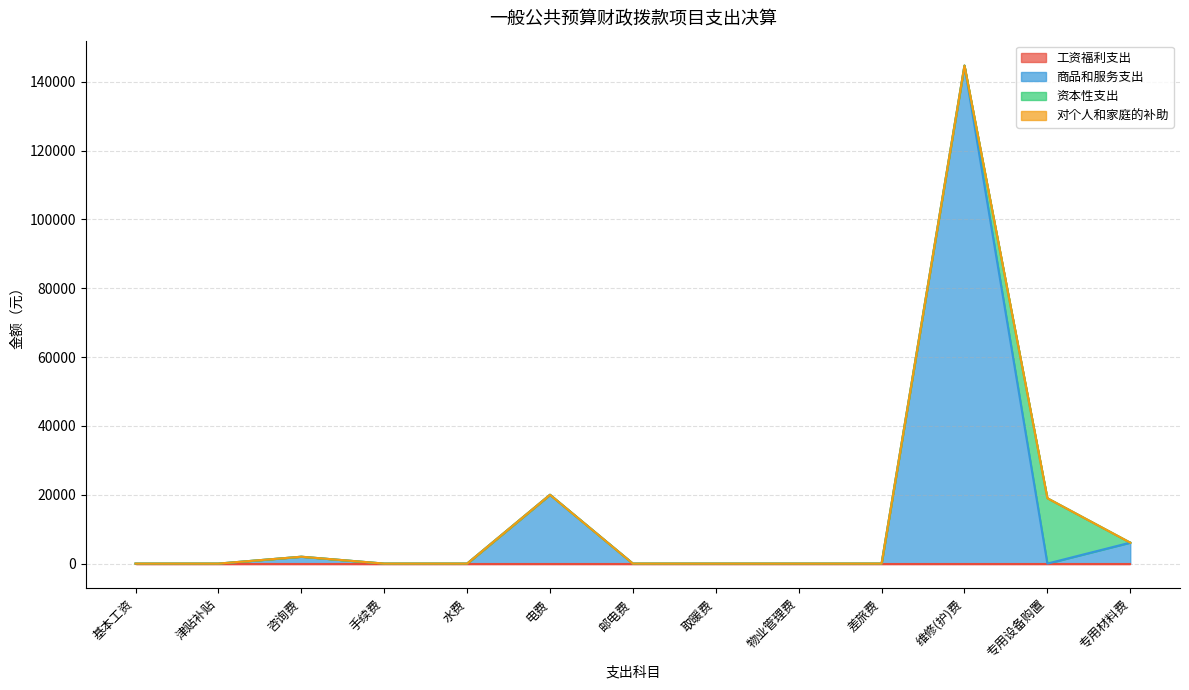

At which label is 资本性支出 closest to 9500?

基本工资